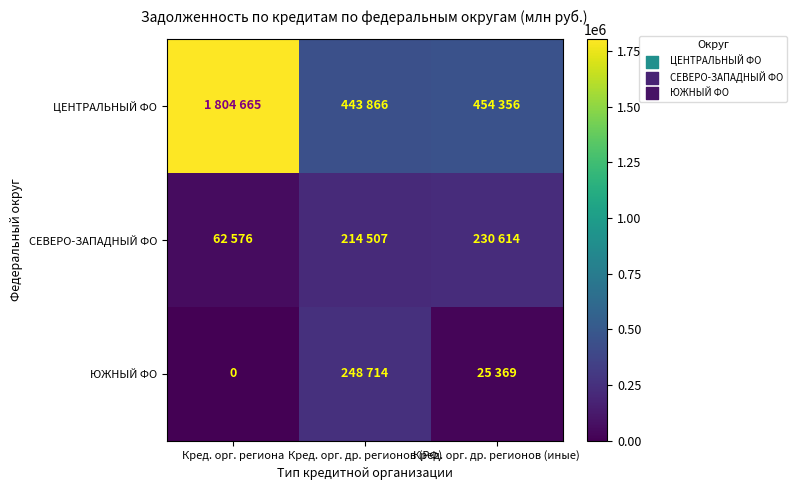

The value of ЦЕНТРАЛЬНЫЙ ФО at Кред. орг. др. регионов (иные) is 454356. True or false?

True